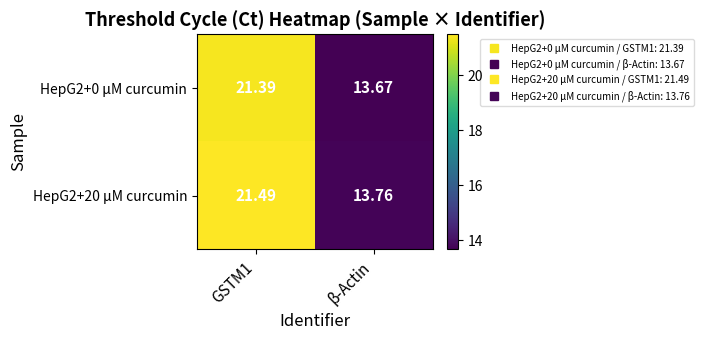

At which category is the sum across all series the highest?

GSTM1